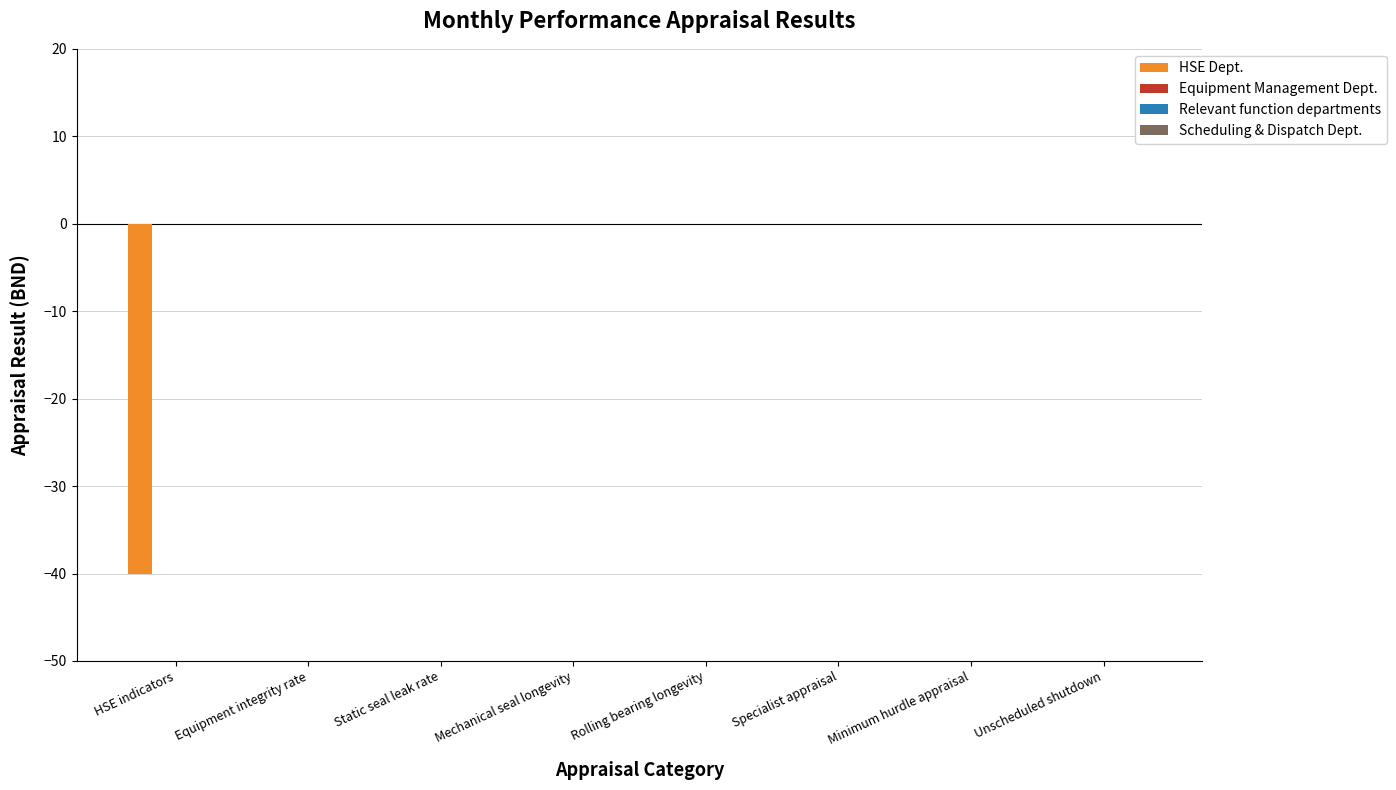

What is the sum of all values?

-40